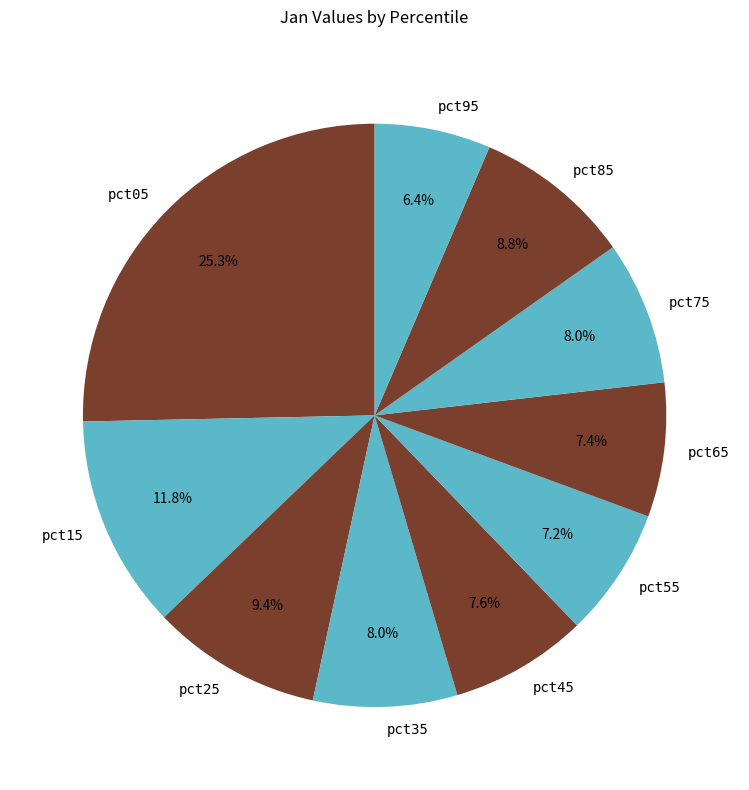

To the nearest percent, what is the combined percentage of pct75 and pct55?

15%